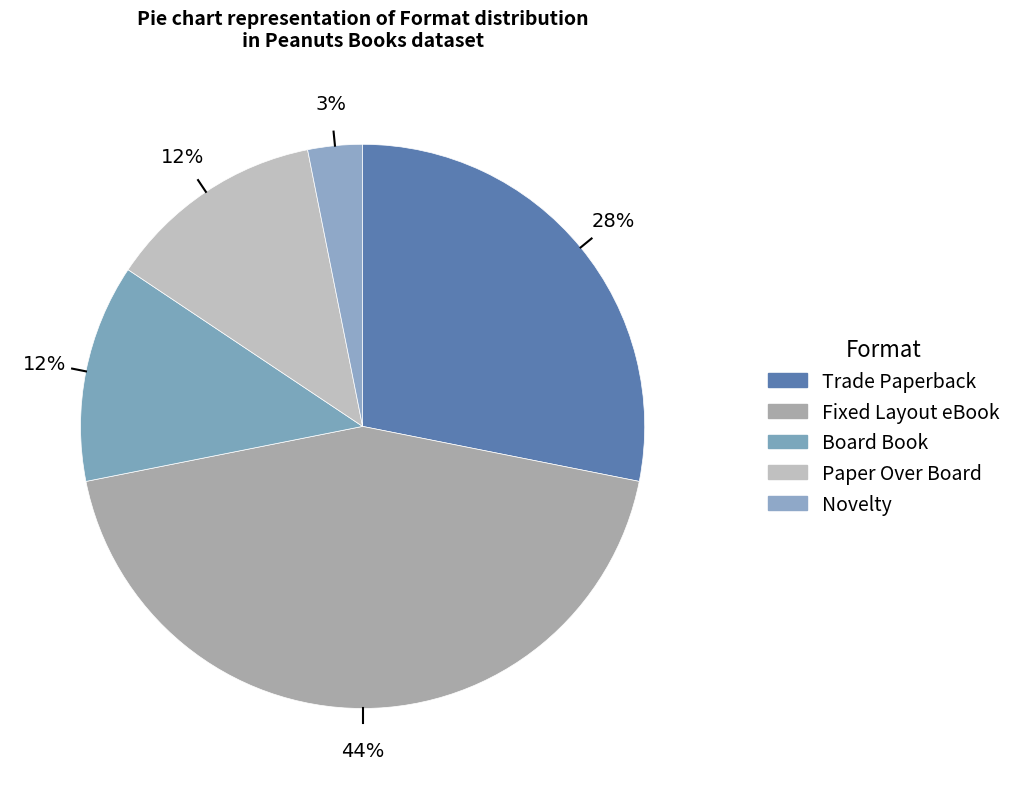

Count the number of slices in the pie.

5